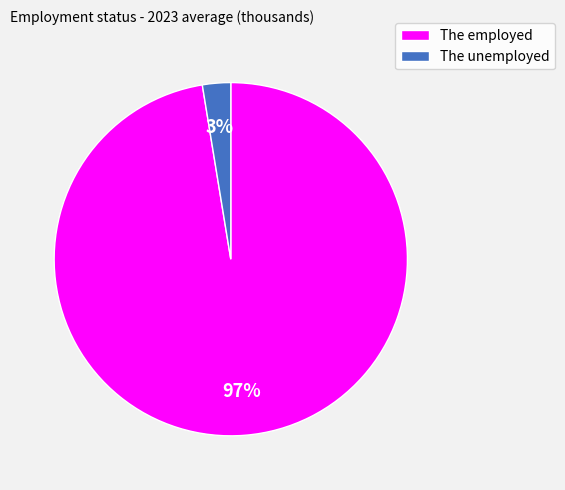

To the nearest percent, what is the average slice percentage?

50%